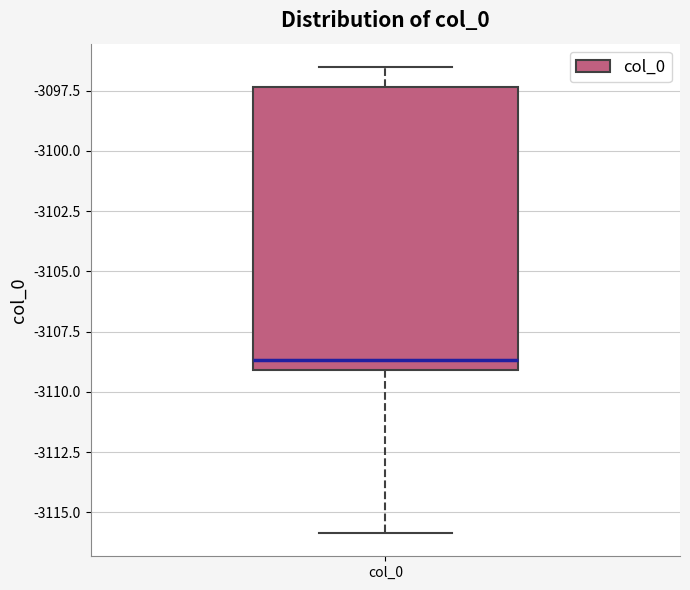

Read this box plot against the y-axis: the position of the median line, the range covered by the box, and the ends of both whiskers. The values are not printed on the chart, so give them approximately, as read against the axis.

median -3108.5, box -3109.0 to -3097.5, whiskers -3116.0 to -3096.5